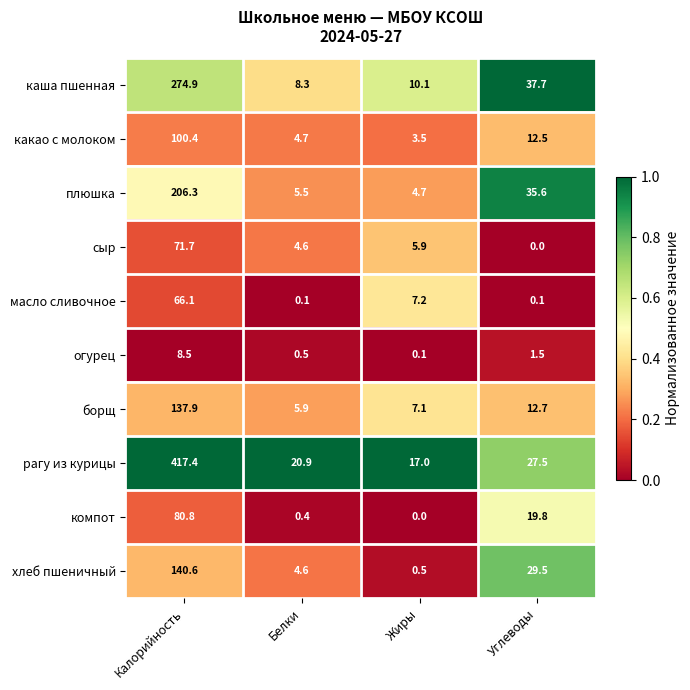

Which series has the largest total across all categories?

рагу из курицы